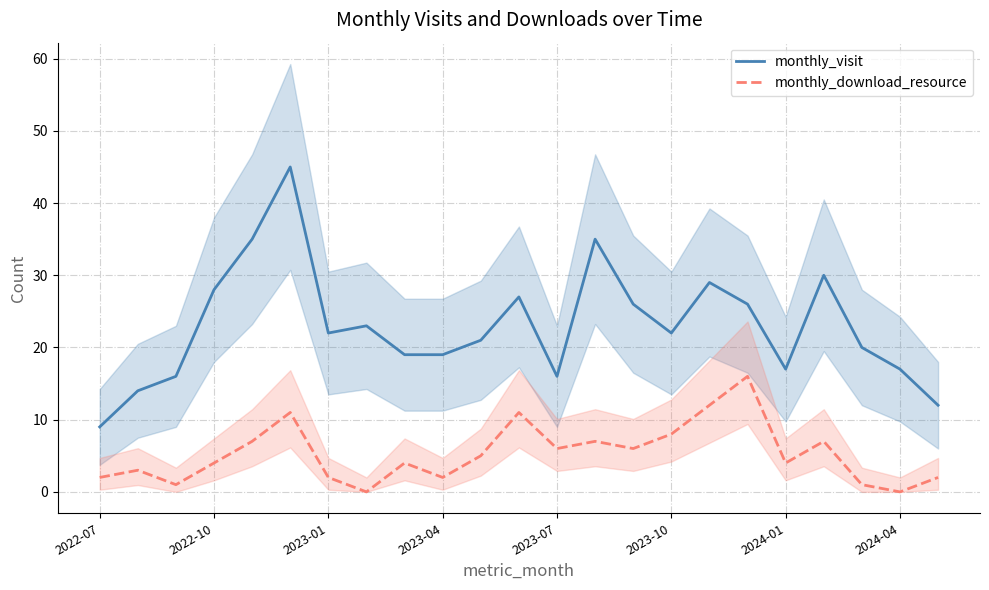

Reading left to right, extract all data points from this chart.

monthly_visit: 9	14	16	28	35	45	22	23	19	19	21	27	16	35	26	22	29	26	17	30	20	17	12
monthly_download_resource: 2	3	1	4	7	11	2	0	4	2	5	11	6	7	6	8	12	16	4	7	1	0	2